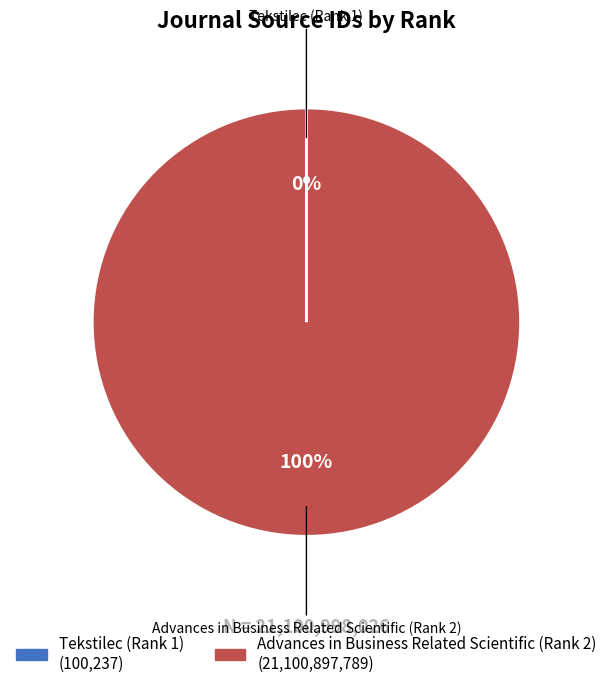

To the nearest percent, what is the difference between the largest and smallest slice percentages?

100%